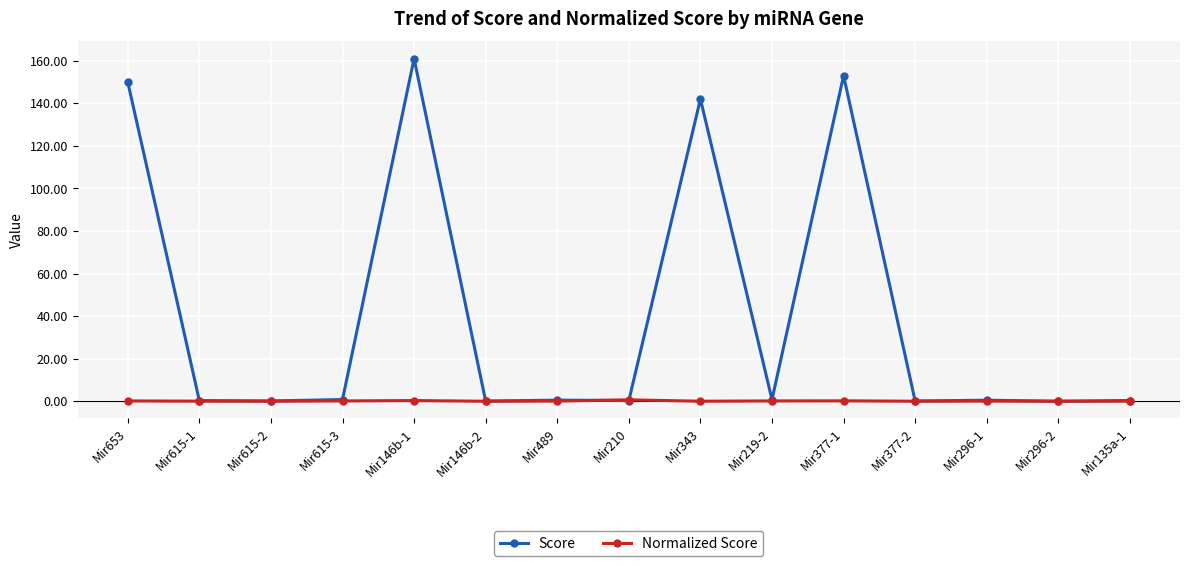

Is it true that Normalized Score equals 0.1 at Mir489?

True